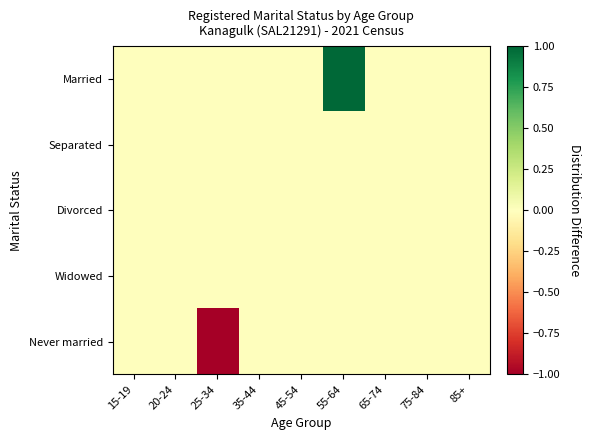

What is the greatest value displayed?

1